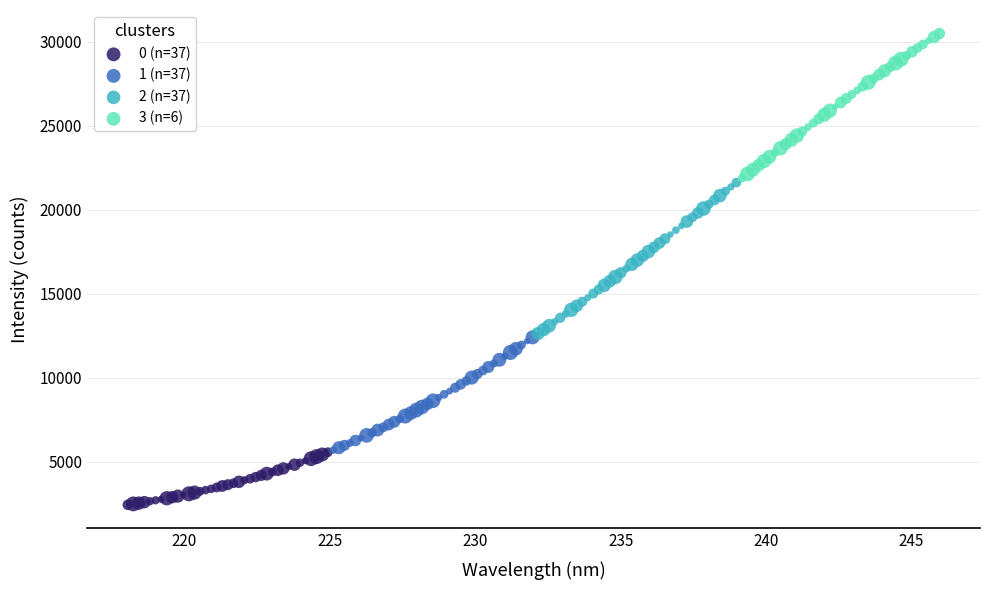

Which series reaches the minimum Y coordinate?

0 (n=37)